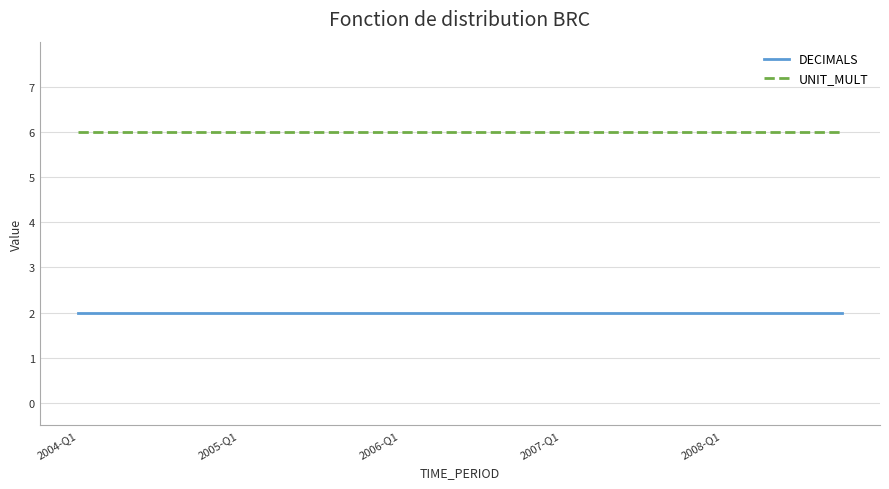

True or false: UNIT_MULT and DECIMALS intersect in this chart.

False